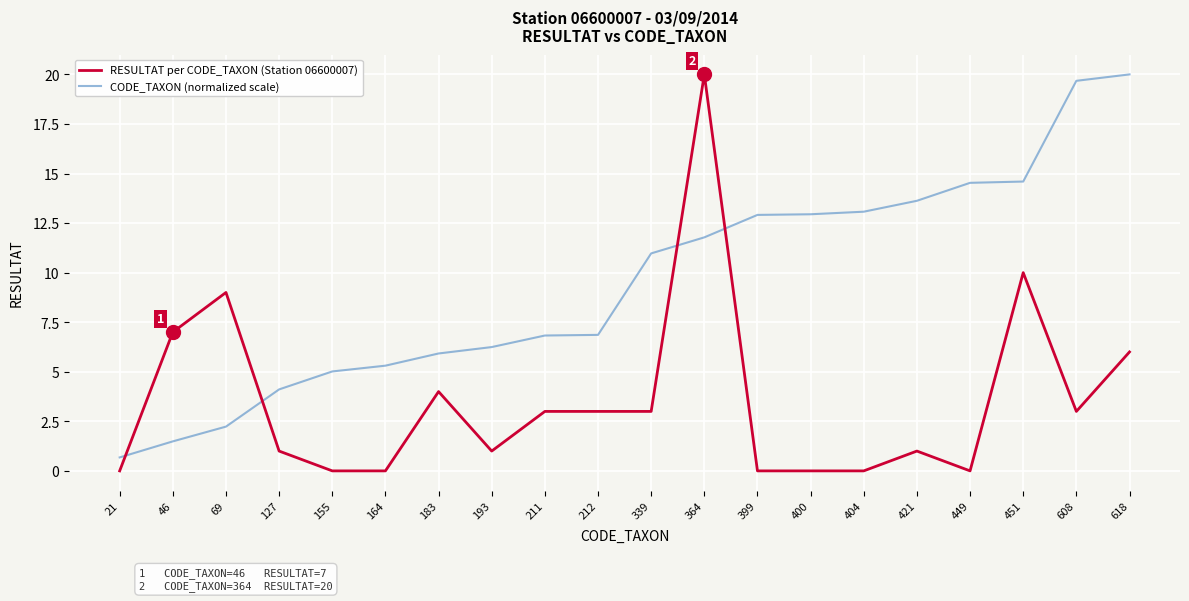

What is the total value across all series at 399?

12.9